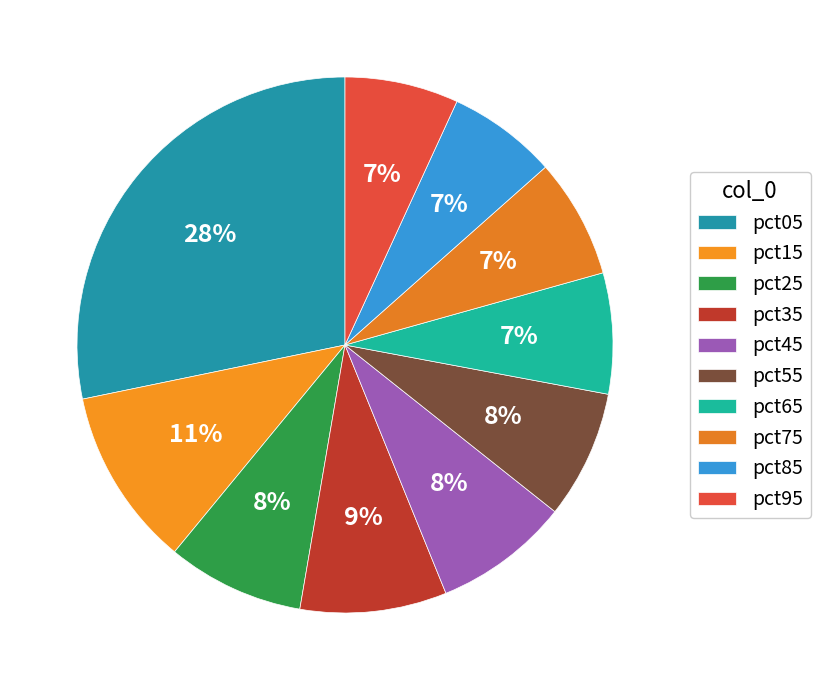

To the nearest percent, what is the difference between the pct75 and pct45 slice percentages?

1%